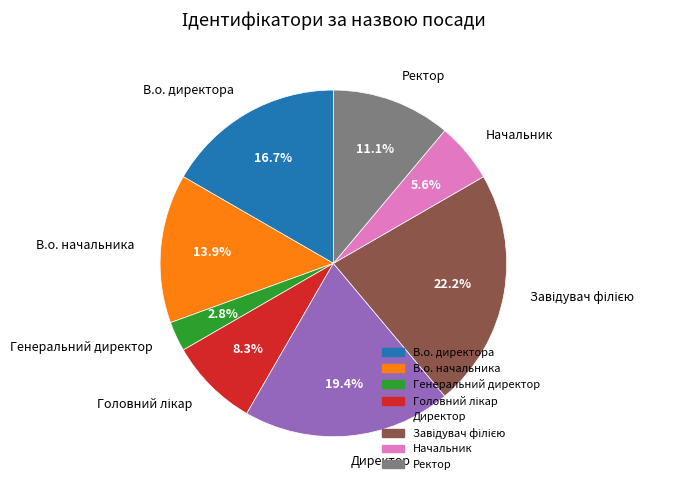

What is the smallest slice in the pie chart?

Генеральний директор